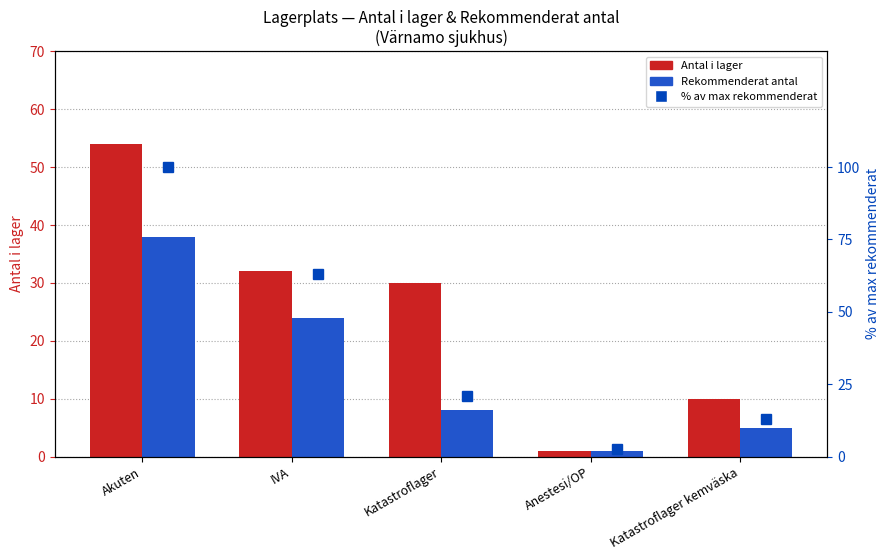

How many distinct data groups are displayed?

3